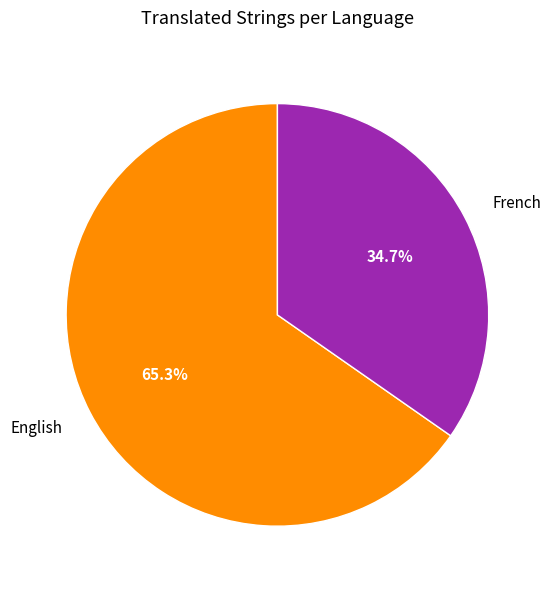

True or false: English accounts for 65% of the total.

True